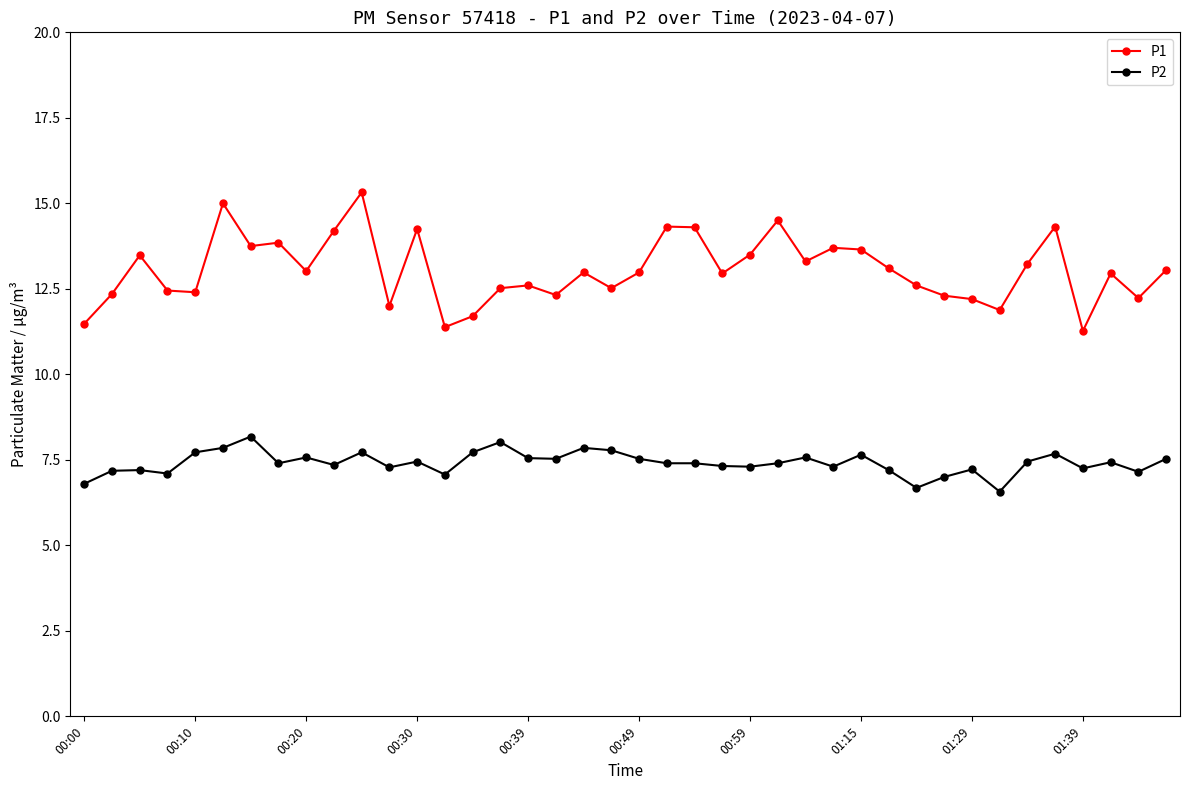

What is the minimum value for P2?

6.6